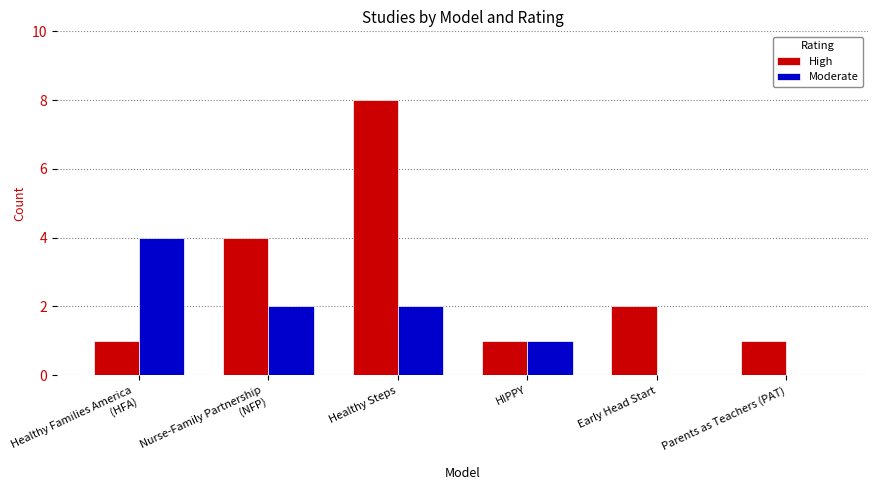

Which series has the largest total across all categories?

High